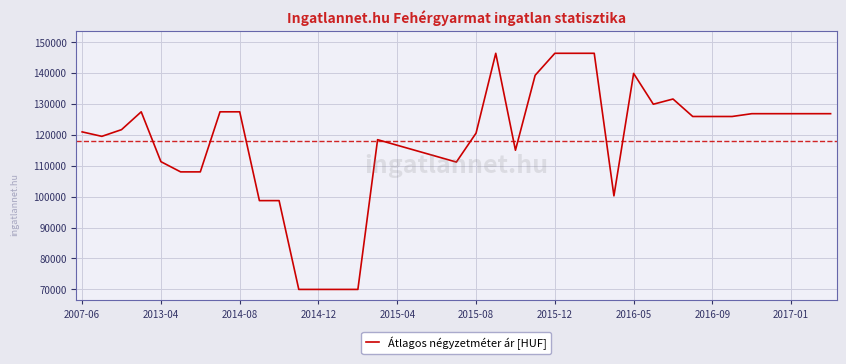

What is the smallest value displayed?

70000